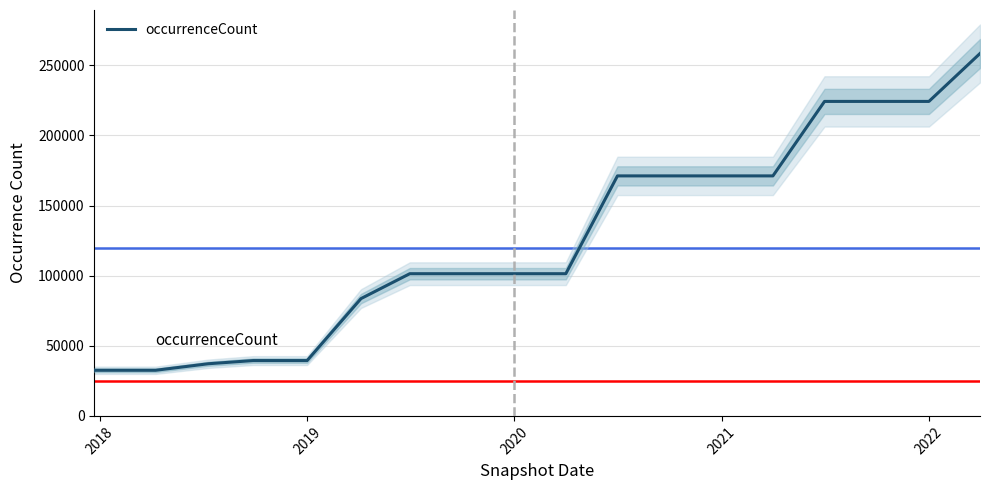

The value of occurrenceCount at 2022 is 387288. True or false?

False